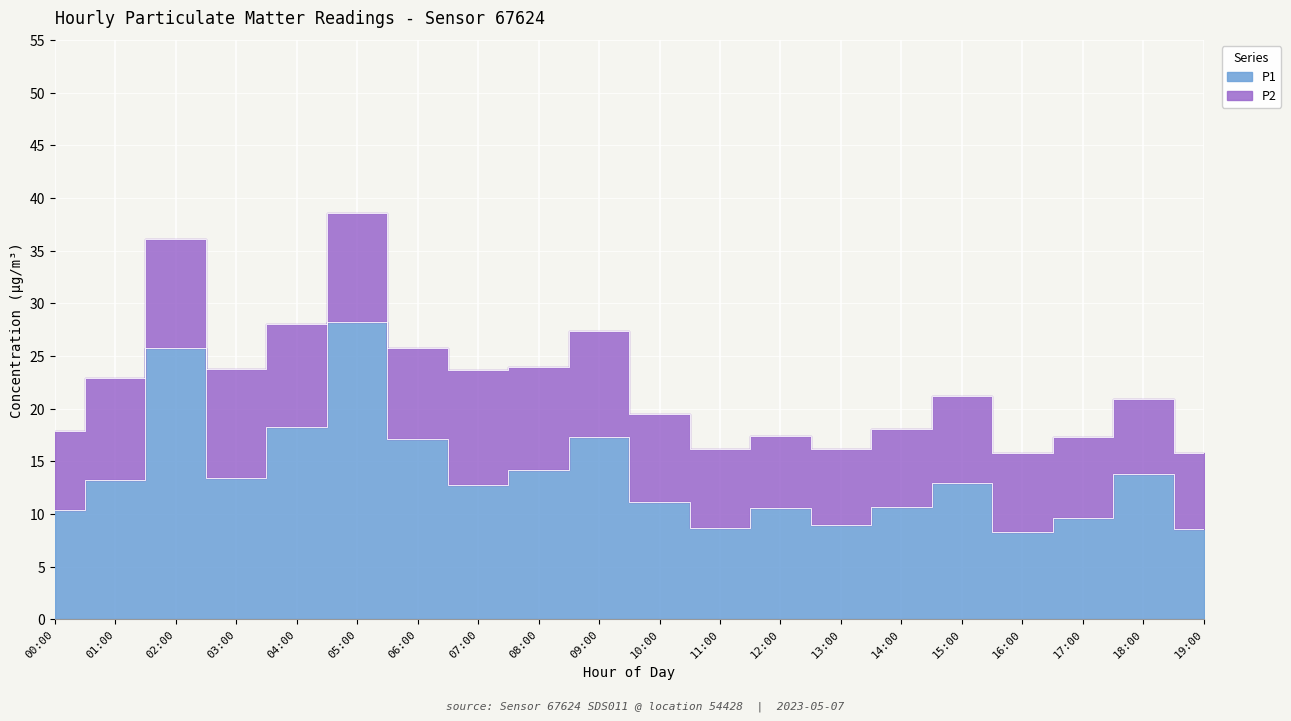

At which category does the data reach its first local peak?

02:00